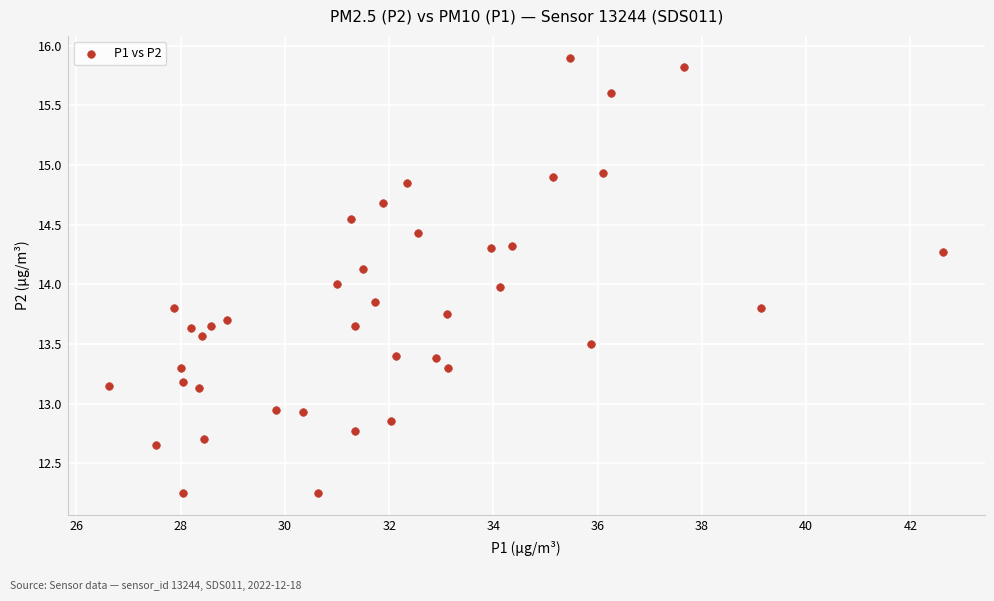

What is the range of X values (max minus min)?

16.0